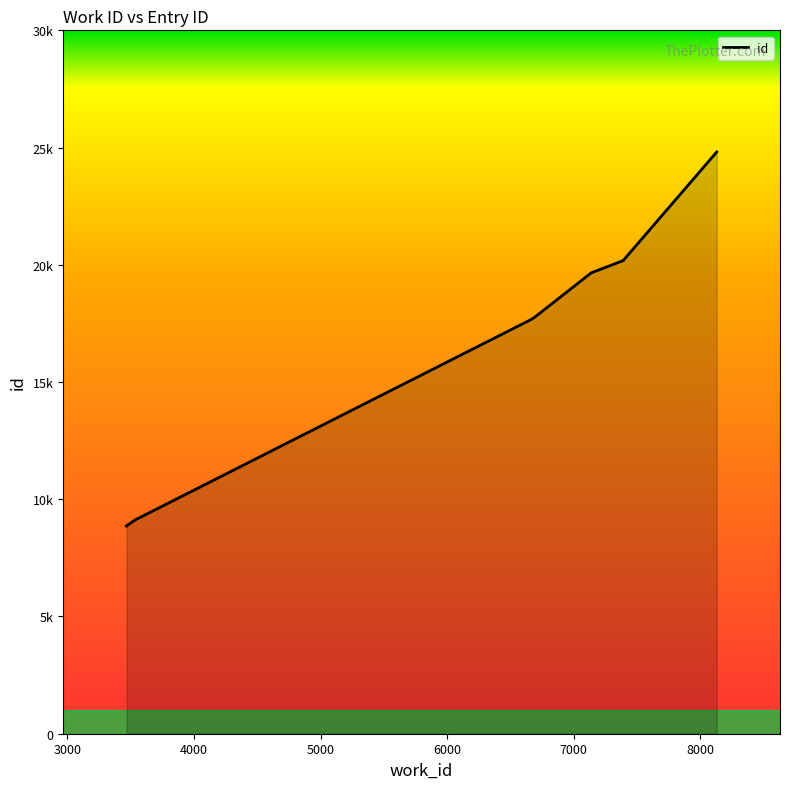

What is the ratio of the value at 6696 to the value at 3466?

2.0